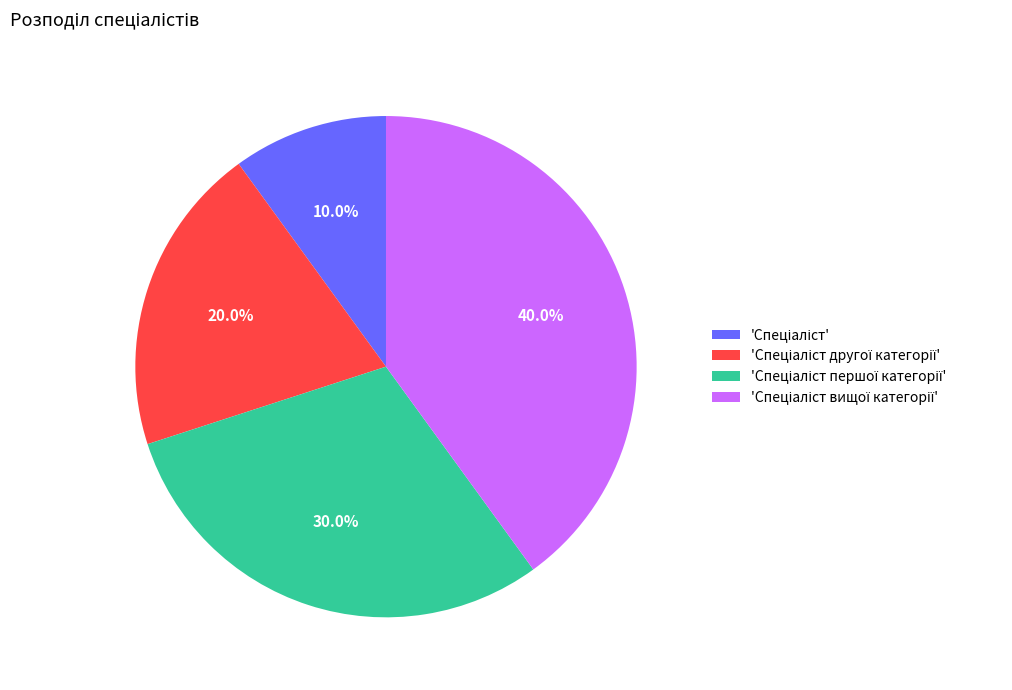

Does any single category account for the majority?

No